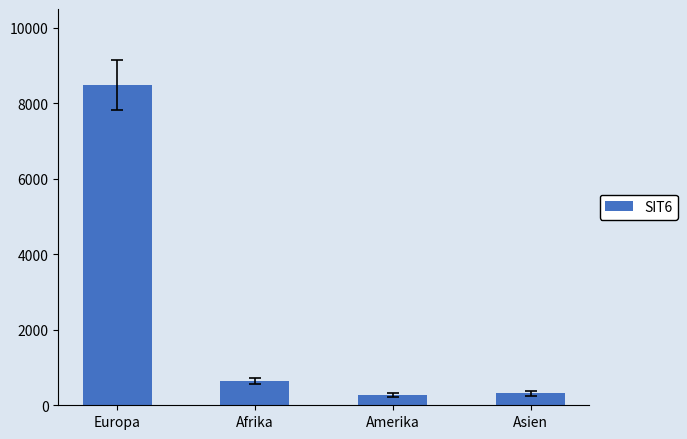

What is the difference between the values at Amerika and Asien?

48